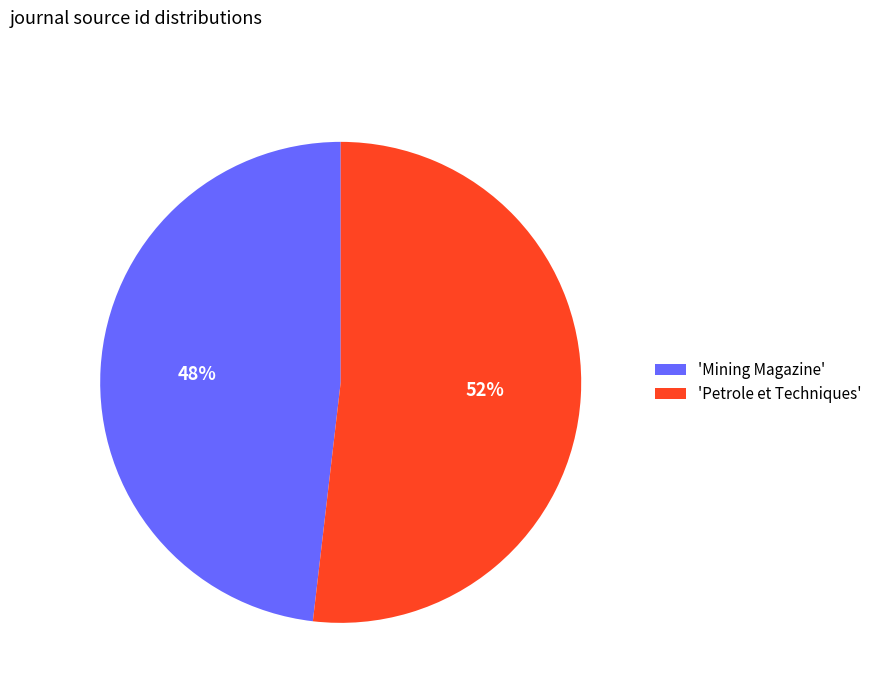

Is the sum of 'Mining Magazine' and 'Petrole et Techniques' greater than half?

Yes